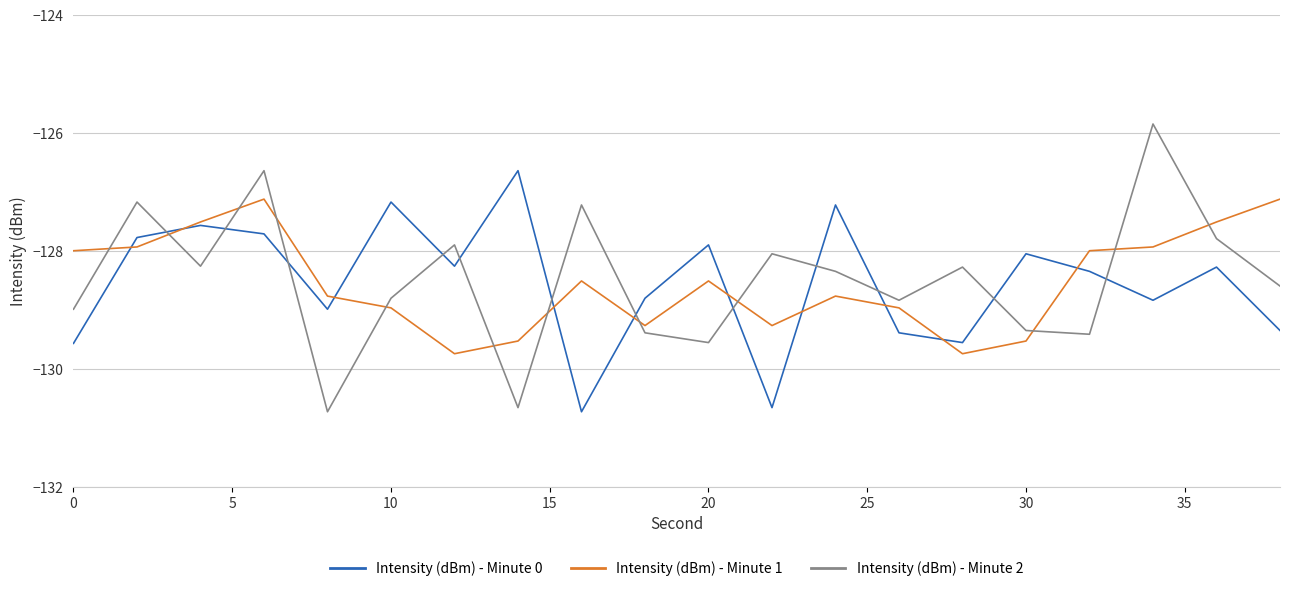

What is the highest value of the Intensity (dBm) - Minute 1 series?

-127.1